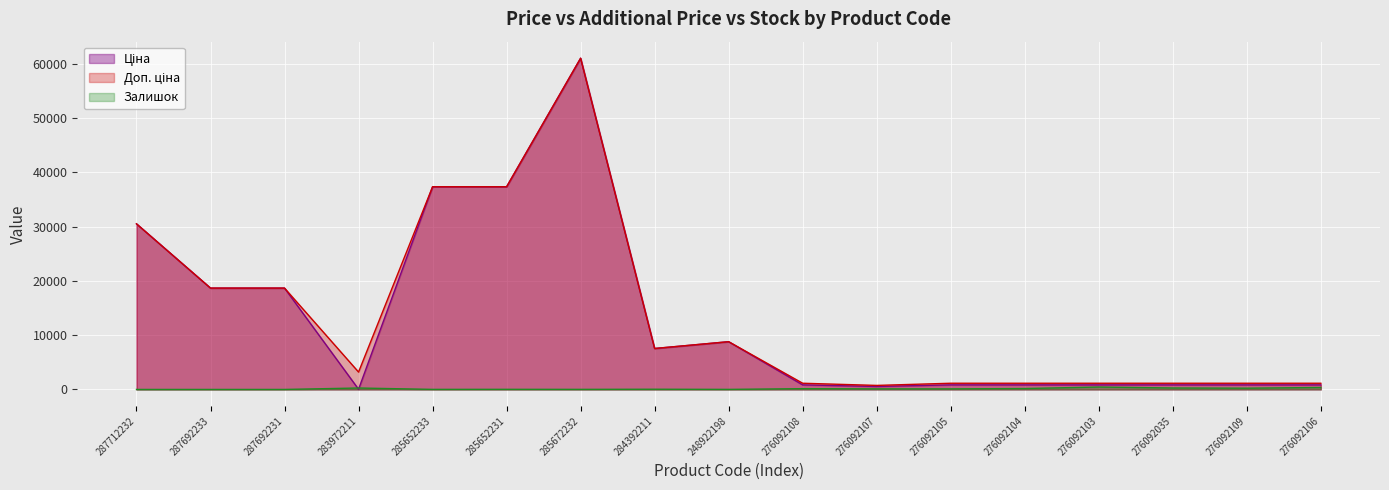

How many data points in Ціна are less than 842?

2